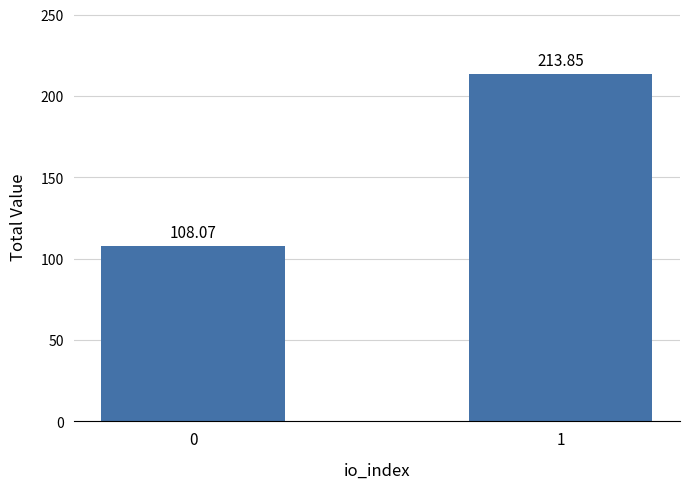

What is the change in value from 0 to 1?

+105.8